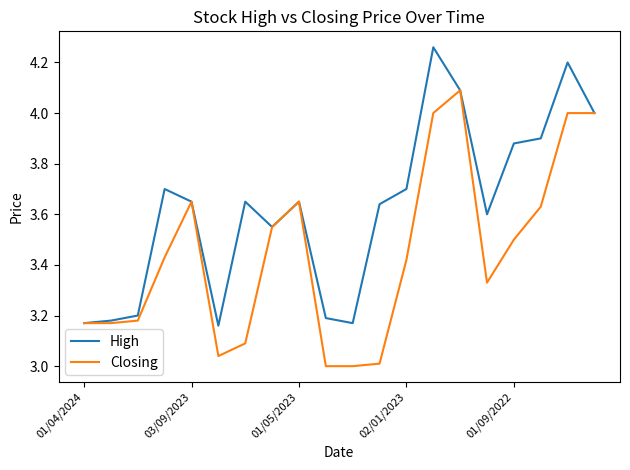

Rank the series by their maximum value, from highest to lowest.

High, Closing